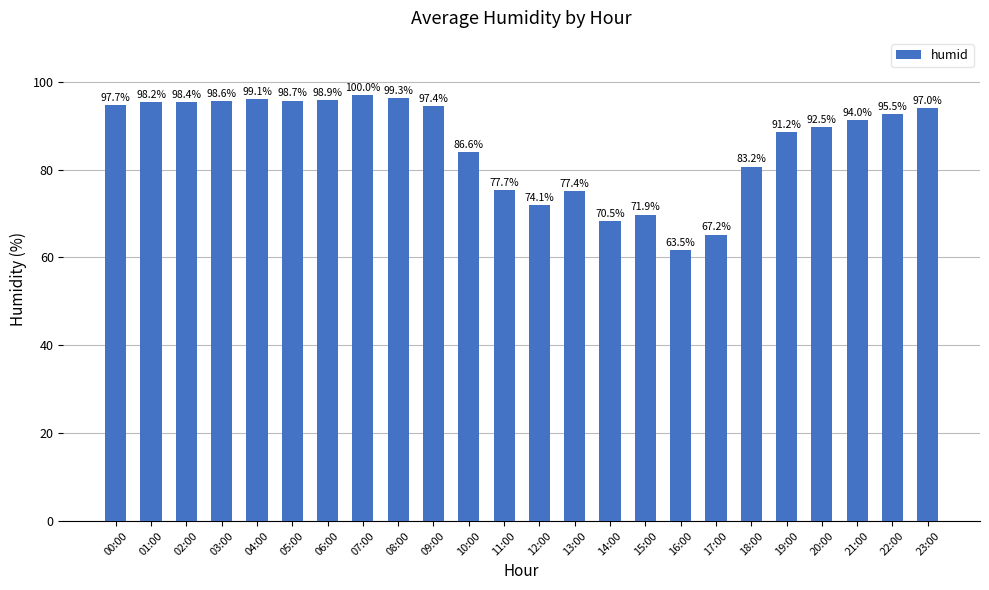

At which label does the data first exceed 92?

00:00